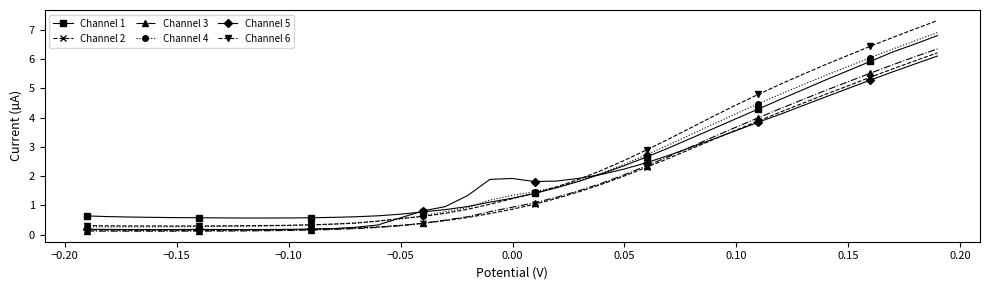

Which series has the largest total across all categories?

Channel 6